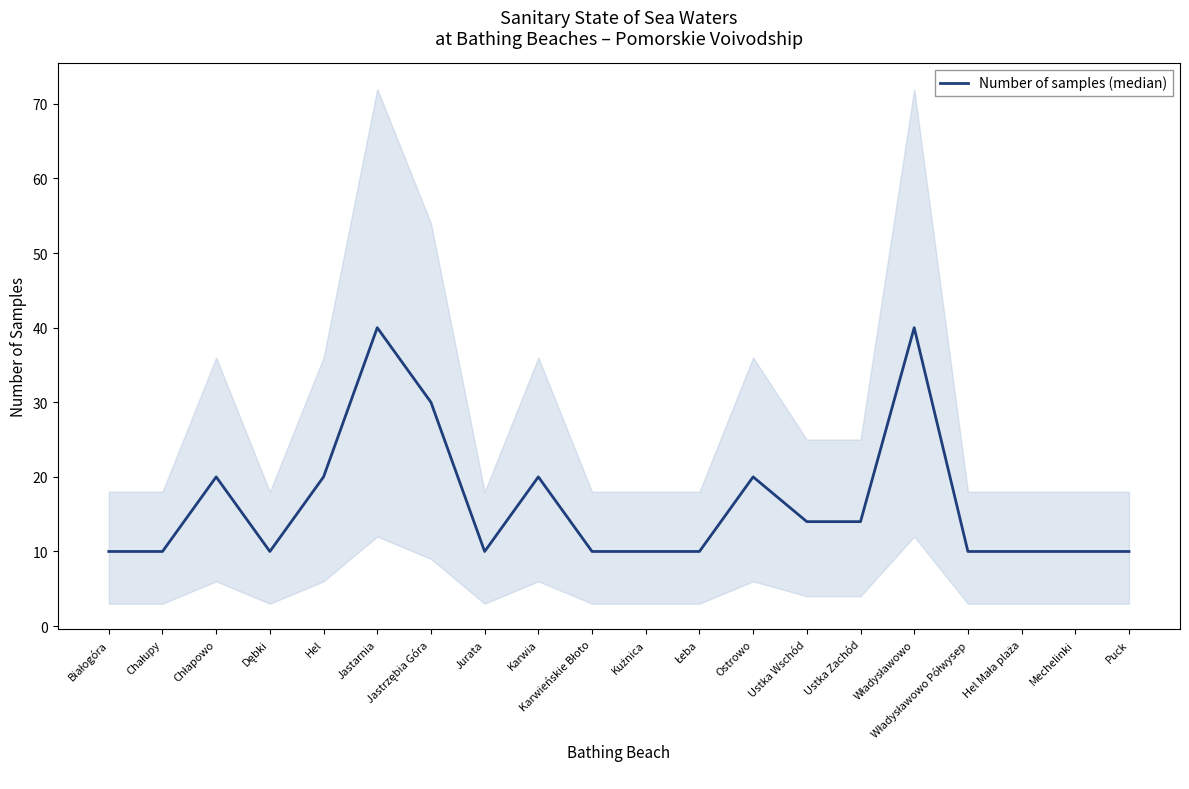

How many points are lower than both their immediate neighbors (excluding endpoints)?

2